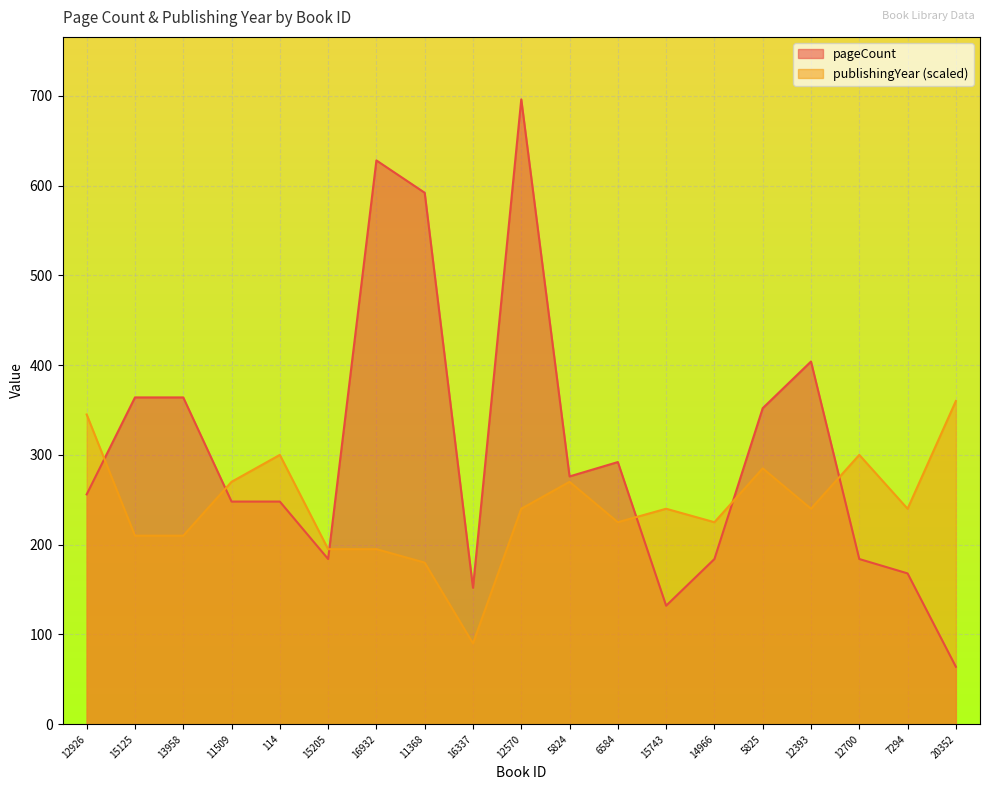

How many data points in pageCount are above 256?

9